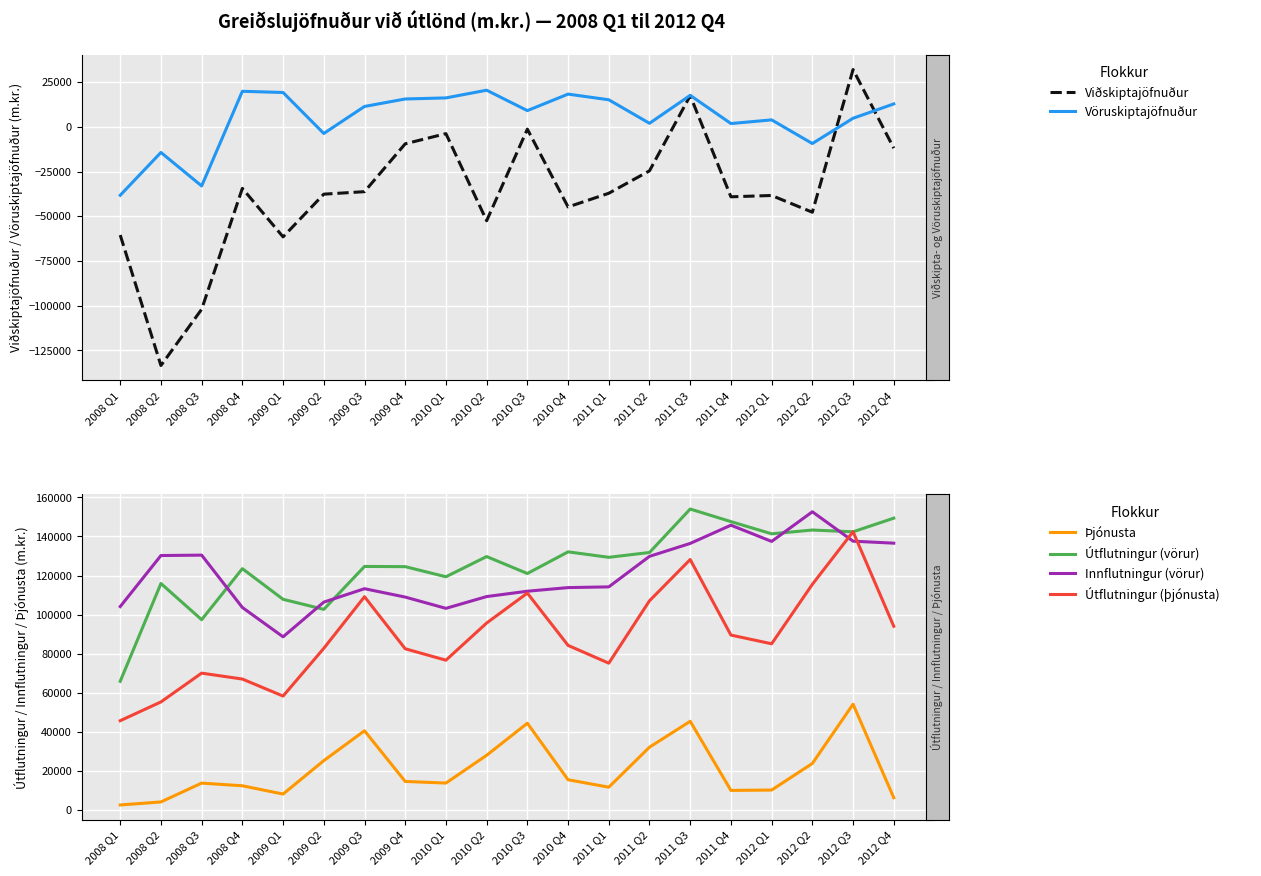

Reading left to right, extract all data points from this chart.

Viðskiptajöfnuður: 2008 Q1=-60524	2008 Q2=-133504	2008 Q3=-102055	2008 Q4=-34414	2009 Q1=-61552	2009 Q2=-37659	2009 Q3=-36262	2009 Q4=-9493	2010 Q1=-3806	2010 Q2=-52534	2010 Q3=-1305	2010 Q4=-44815	2011 Q1=-37153	2011 Q2=-24605	2011 Q3=17468	2011 Q4=-39141	2012 Q1=-38398	2012 Q2=-47762	2012 Q3=32032	2012 Q4=-11921
Vöruskiptajöfnuður: 2008 Q1=-38266	2008 Q2=-14329	2008 Q3=-33065	2008 Q4=19878	2009 Q1=19209	2009 Q2=-3709	2009 Q3=11398	2009 Q4=15586	2010 Q1=16179	2010 Q2=20487	2010 Q3=9075	2010 Q4=18304	2011 Q1=15133	2011 Q2=1981	2011 Q3=17610	2011 Q4=1844	2012 Q1=3891	2012 Q2=-9344	2012 Q3=4801	2012 Q4=12811
Þjónusta: 2008 Q1=2501	2008 Q2=4063	2008 Q3=13704	2008 Q4=12335	2009 Q1=8089	2009 Q2=25212	2009 Q3=40508	2009 Q4=14547	2010 Q1=13729	2010 Q2=27947	2010 Q3=44368	2010 Q4=15421	2011 Q1=11609	2011 Q2=32106	2011 Q3=45357	2011 Q4=9954	2012 Q1=10146	2012 Q2=23762	2012 Q3=54118	2012 Q4=6219
Útflutningur (vörur): 2008 Q1=65838	2008 Q2=115923	2008 Q3=97389	2008 Q4=123527	2009 Q1=107828	2009 Q2=102677	2009 Q3=124657	2009 Q4=124554	2010 Q1=119374	2010 Q2=129722	2010 Q3=121043	2010 Q4=132131	2011 Q1=129333	2011 Q2=131809	2011 Q3=154059	2011 Q4=147625	2012 Q1=141371	2012 Q2=143313	2012 Q3=142399	2012 Q4=149394
Innflutningur (vörur): 2008 Q1=104105	2008 Q2=130252	2008 Q3=130454	2008 Q4=103649	2009 Q1=88619	2009 Q2=106386	2009 Q3=113258	2009 Q4=108968	2010 Q1=103195	2010 Q2=109235	2010 Q3=111968	2010 Q4=113827	2011 Q1=114200	2011 Q2=129828	2011 Q3=136450	2011 Q4=145781	2012 Q1=137480	2012 Q2=152657	2012 Q3=137598	2012 Q4=136583
Útflutningur (þjónusta): 2008 Q1=45657	2008 Q2=55277	2008 Q3=70022	2008 Q4=66991	2009 Q1=58274	2009 Q2=82723	2009 Q3=109166	2009 Q4=82497	2010 Q1=76646	2010 Q2=95680	2010 Q3=111013	2010 Q4=84228	2011 Q1=75121	2011 Q2=107078	2011 Q3=128197	2011 Q4=89511	2012 Q1=85053	2012 Q2=115494	2012 Q3=142446	2012 Q4=94004